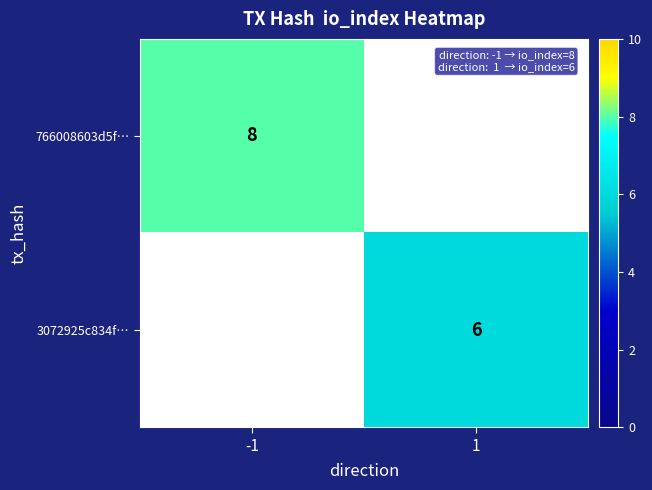

The value of 3072925c834f… at 1 is 6. True or false?

True